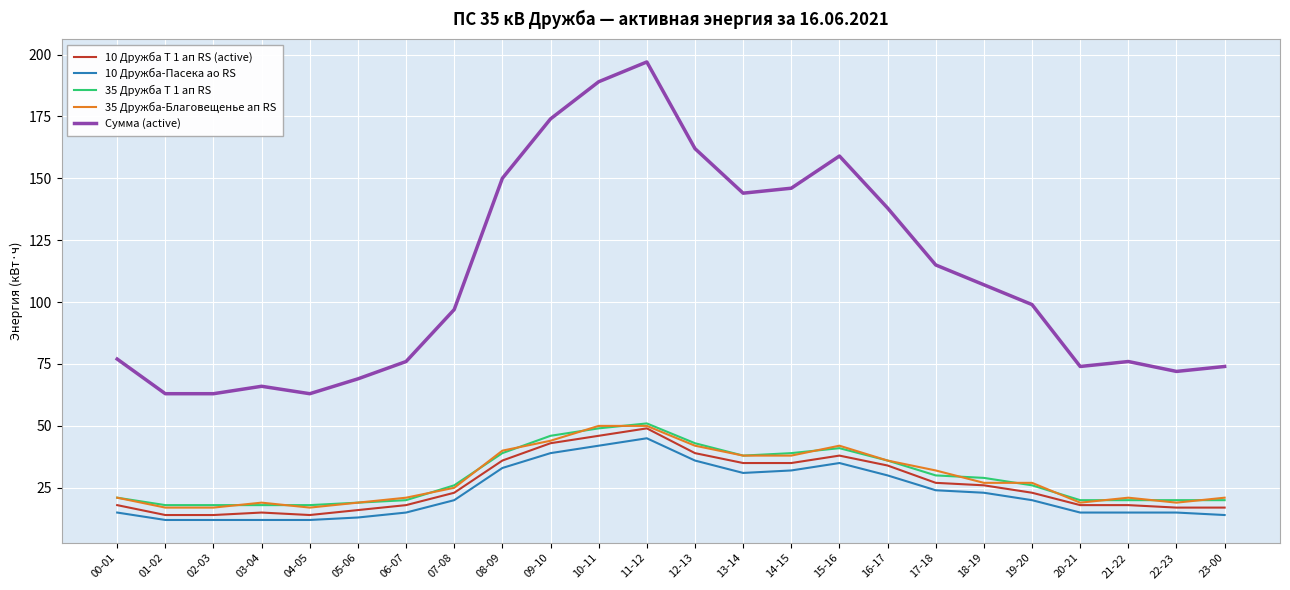

How many lines are shown in the chart?

5